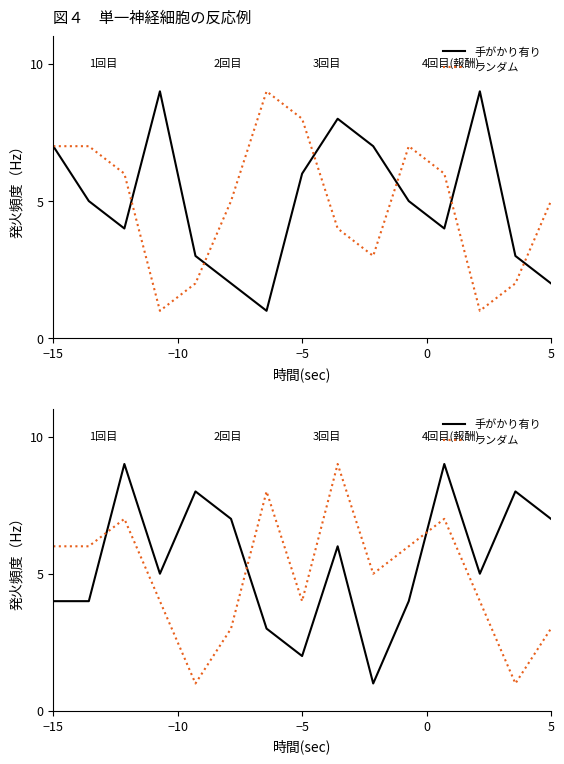

How many lines are shown in the chart?

2